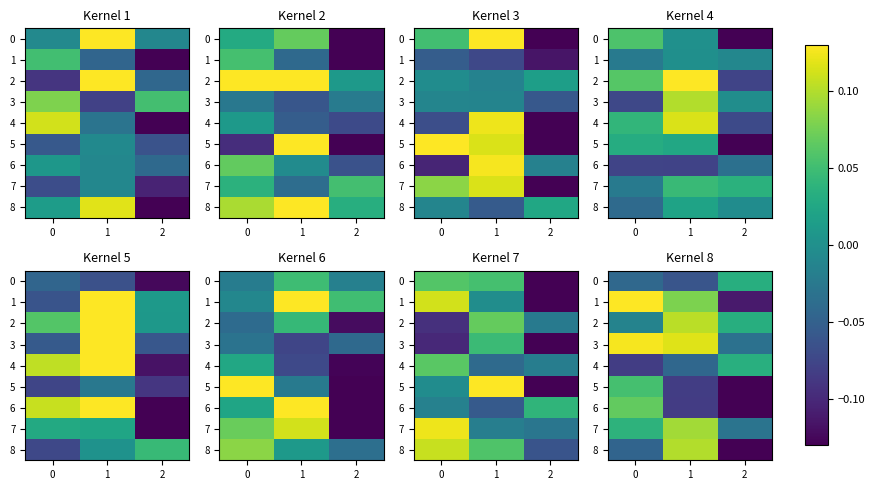

At 2, list the series in order from largest to smallest.

4, 0, 2, 7, 3, 1, 8, 6, 5